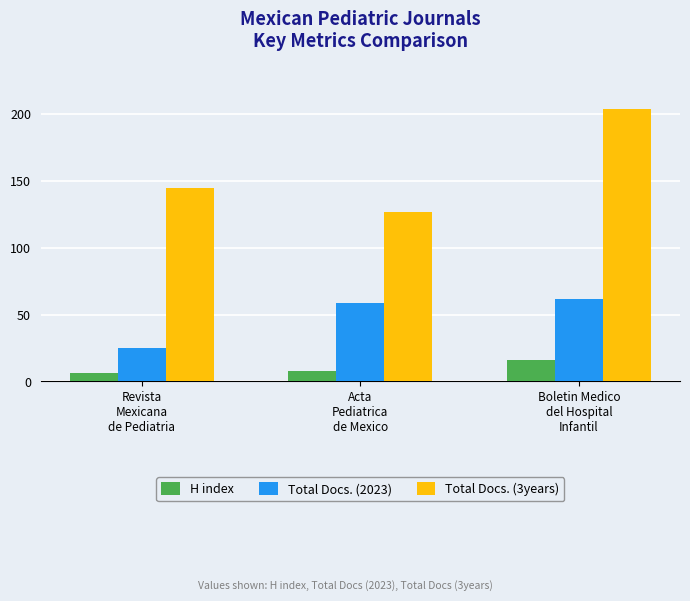

What is the label of the 1st bar from the right?

Boletin Medico
del Hospital
Infantil